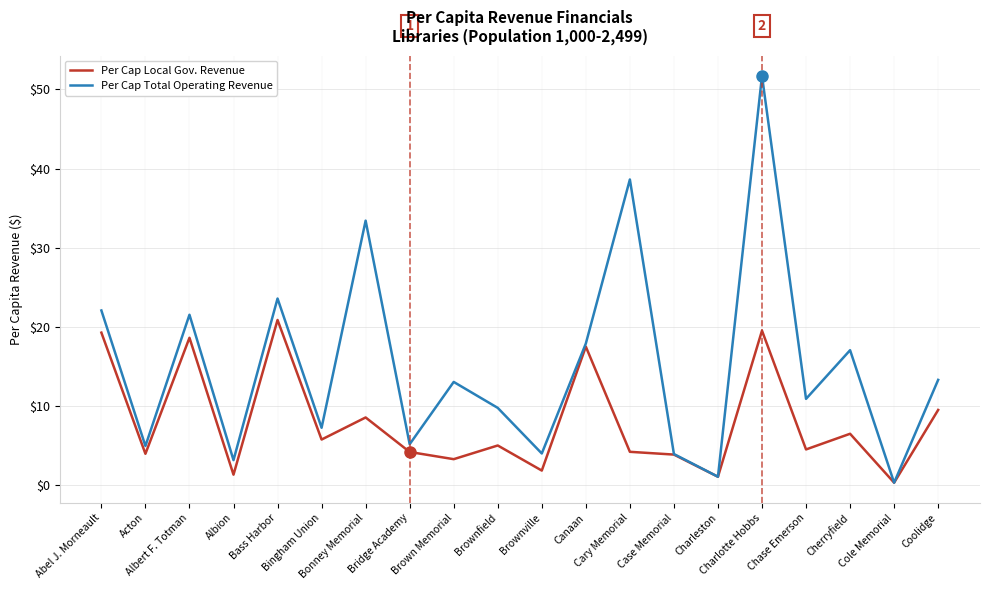

Which series has the largest range (max minus min)?

Per Cap Total Operating Revenue